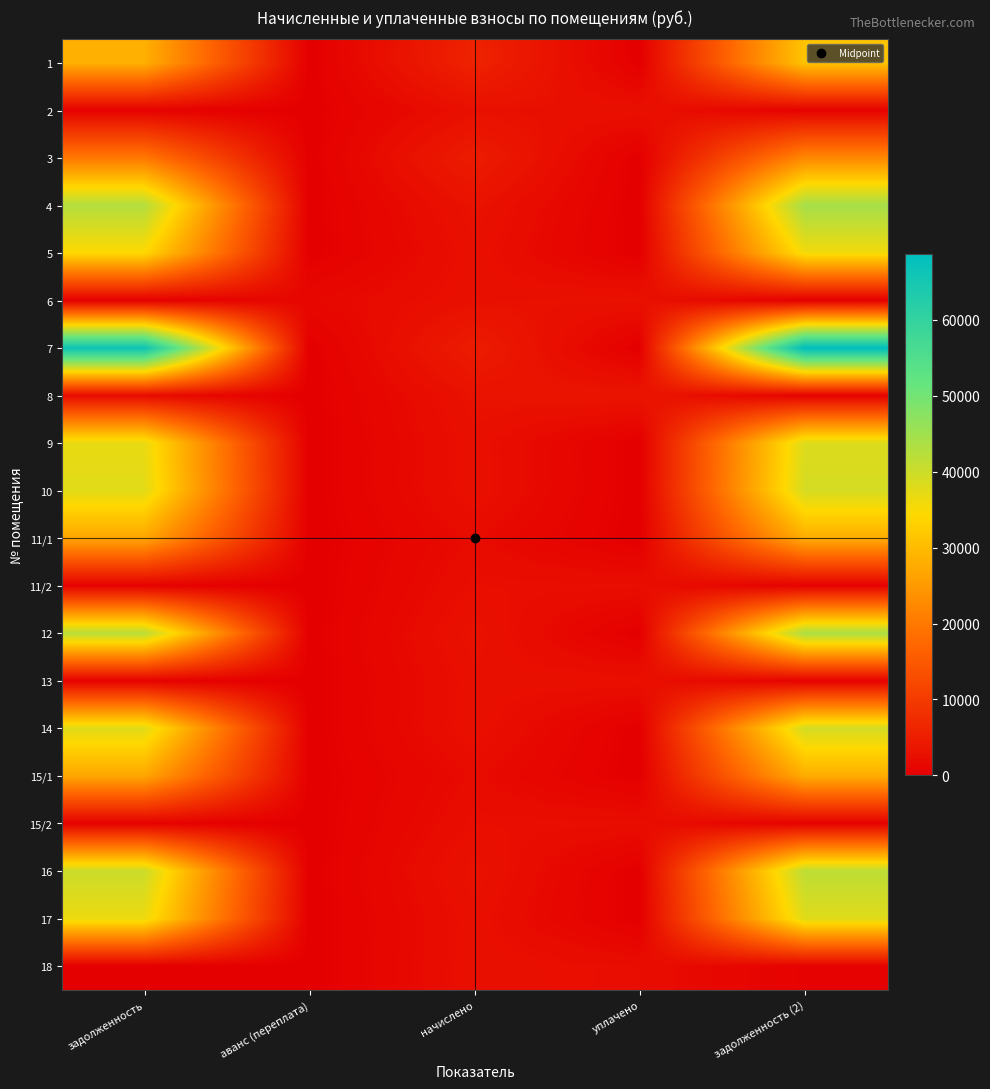

Reading left to right, extract all data points from this chart.

1: задолженность=28325.9	аванс (переплата)=0.0	начислено=5911.6	уплачено=0.0	задолженность (2)=31281.7
2: задолженность=460.4	аванс (переплата)=0.0	начислено=2762.6	уплачено=2762.0	задолженность (2)=460.4
3: задолженность=19860.1	аванс (переплата)=0.0	начислено=4844.4	уплачено=0.0	задолженность (2)=22282.3
4: задолженность=42757.5	аванс (переплата)=0.0	начислено=3122.7	уплачено=0.0	задолженность (2)=44318.8
5: задолженность=34388.3	аванс (переплата)=0.0	начислено=2692.3	уплачено=0.0	задолженность (2)=35734.4
6: задолженность=0.0	аванс (переплата)=1478.3	начислено=2749.4	уплачено=3000.0	задолженность (2)=0.0
7: задолженность=66271.1	аванс (переплата)=0.0	начислено=4840.0	уплачено=0.0	задолженность (2)=68691.1
8: задолженность=2062.7	аванс (переплата)=0.0	начислено=3087.6	уплачено=3609.1	задолженность (2)=503.5
9: задолженность=36864.6	аванс (переплата)=0.0	начислено=2692.3	уплачено=0.0	задолженность (2)=38210.7
10: задолженность=37645.9	аванс (переплата)=0.0	начислено=2749.4	уплачено=0.0	задолженность (2)=39020.6
11/1: задолженность=26881.1	аванс (переплата)=0.0	начислено=1963.2	уплачено=0.0	задолженность (2)=27862.7
11/2: задолженность=403.5	аванс (переплата)=0.0	начислено=2406.8	уплачено=2406.8	задолженность (2)=403.5
12: задолженность=42156.2	аванс (переплата)=0.0	начислено=3078.8	уплачено=0.0	задолженность (2)=43695.5
13: задолженность=445.1	аванс (переплата)=0.0	начислено=2670.4	уплачено=2670.4	задолженность (2)=445.1
14: задолженность=37766.7	аванс (переплата)=0.0	начислено=2758.2	уплачено=0.0	задолженность (2)=39145.8
15/1: задолженность=26881.1	аванс (переплата)=0.0	начислено=1963.2	уплачено=0.0	задолженность (2)=27862.7
15/2: задолженность=400.4	аванс (переплата)=0.0	начислено=2402.4	уплачено=2402.4	задолженность (2)=400.4
16: задолженность=40067.3	аванс (переплата)=0.0	начислено=3083.2	уплачено=0.0	задолженность (2)=41608.9
17: задолженность=36503.1	аванс (переплата)=0.0	начислено=2665.9	уплачено=0.0	задолженность (2)=37836.0
18: задолженность=0.0	аванс (переплата)=0.0	начислено=2749.4	уплачено=2291.2	задолженность (2)=458.2